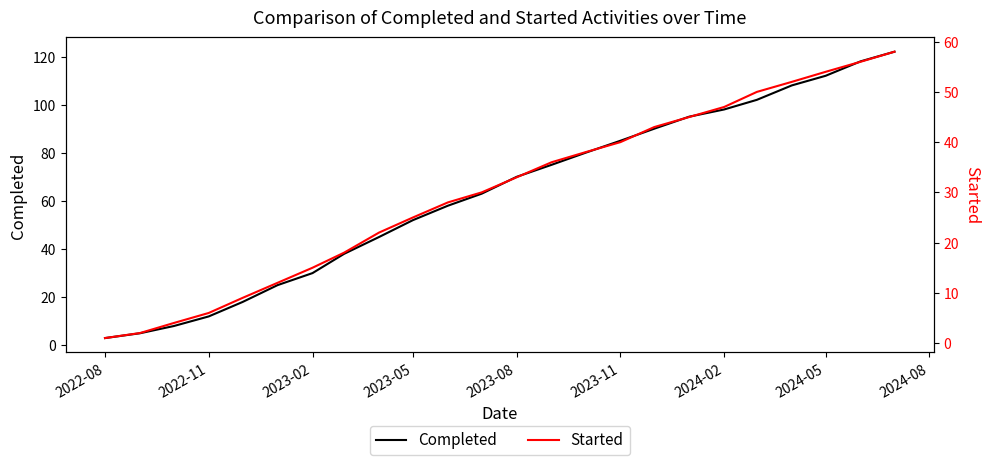

What is the maximum value for Completed?

122